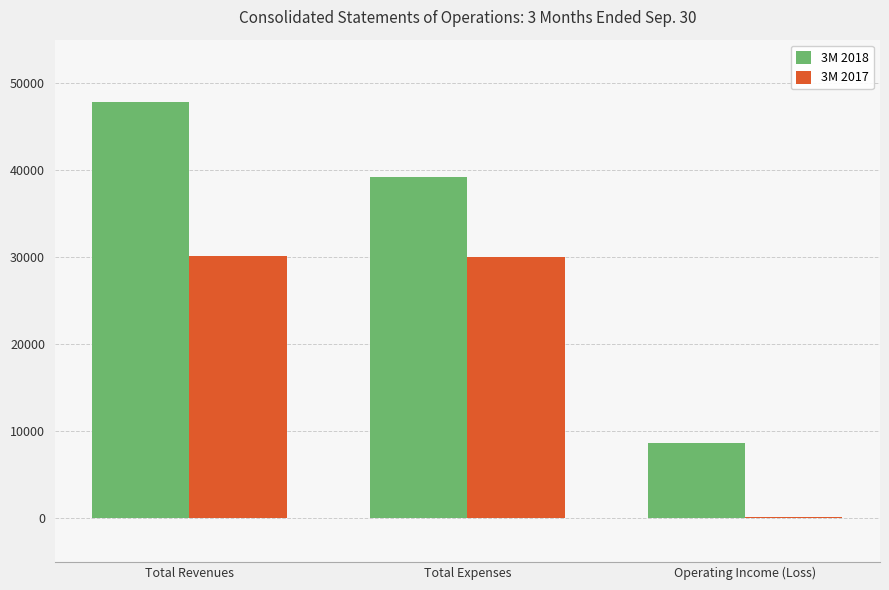

Count the number of data series in this chart.

2